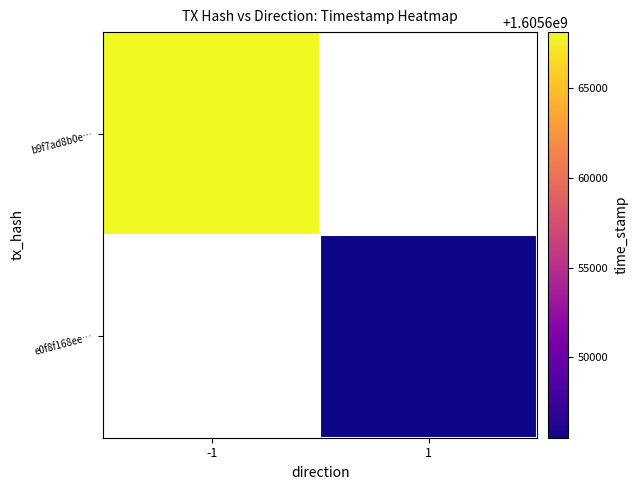

Is the value of b9f7ad8b0e… at 1 greater than the value of e0f8f168ee… at 1?

No